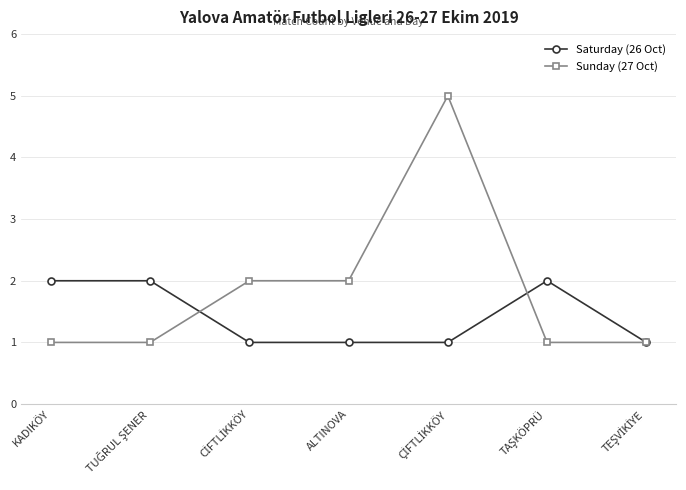

True or false: Saturday (26 Oct) and Sunday (27 Oct) cross at least once.

True